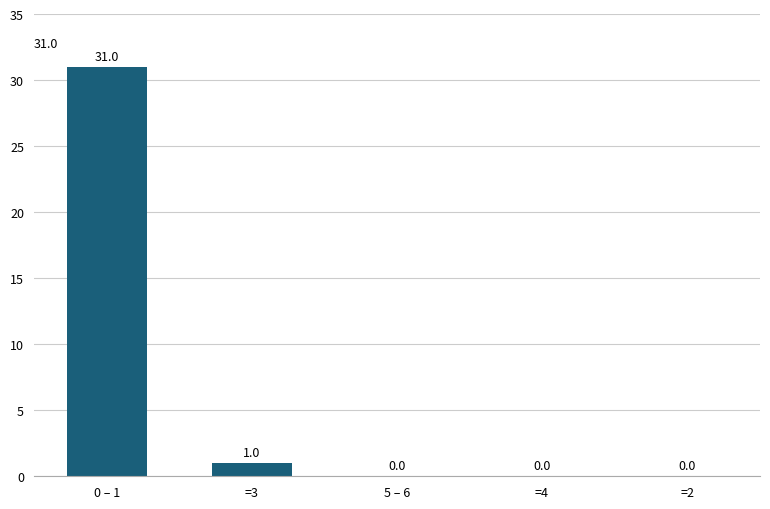

What is the approximate value at 0 – 1, to the nearest 10?

30